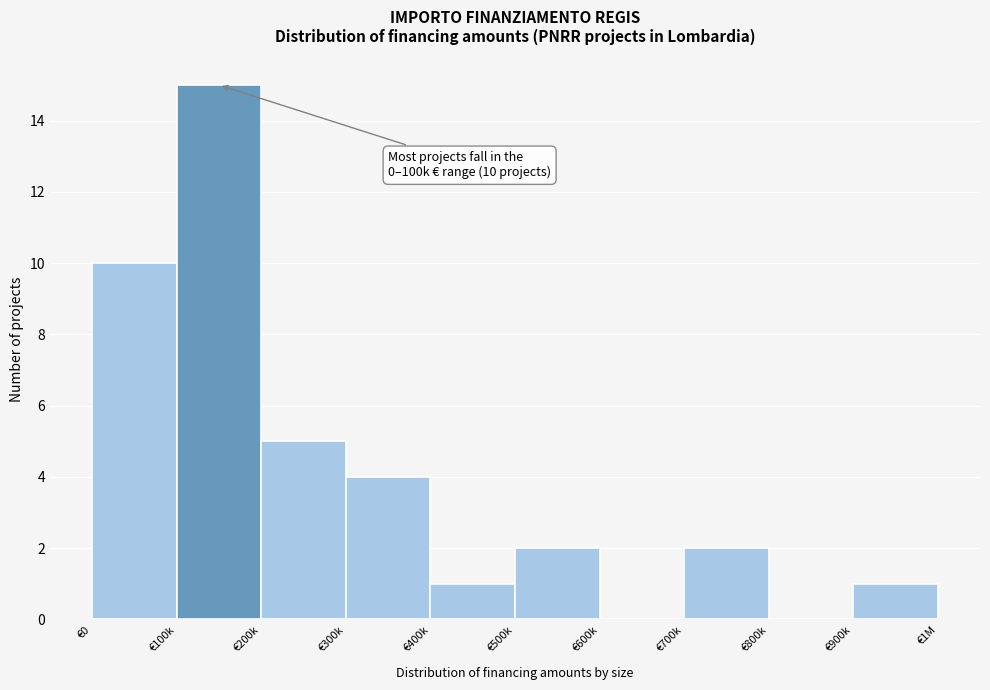

Reading left to right, what are all the values shown in this chart?

€0=10	€100k=15	€200k=5	€300k=4	€400k=1	€500k=2	€600k=0	€700k=2	€800k=0	€900k=1